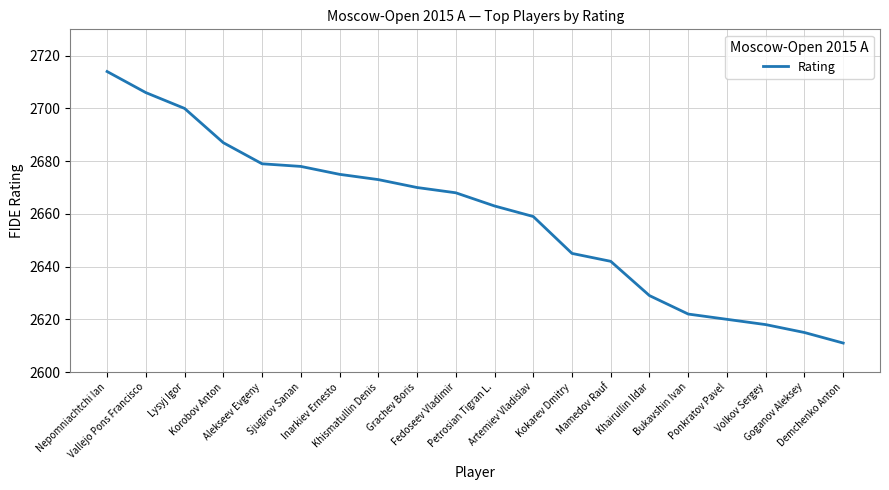

Is this an area chart (filled region under the line)?

No